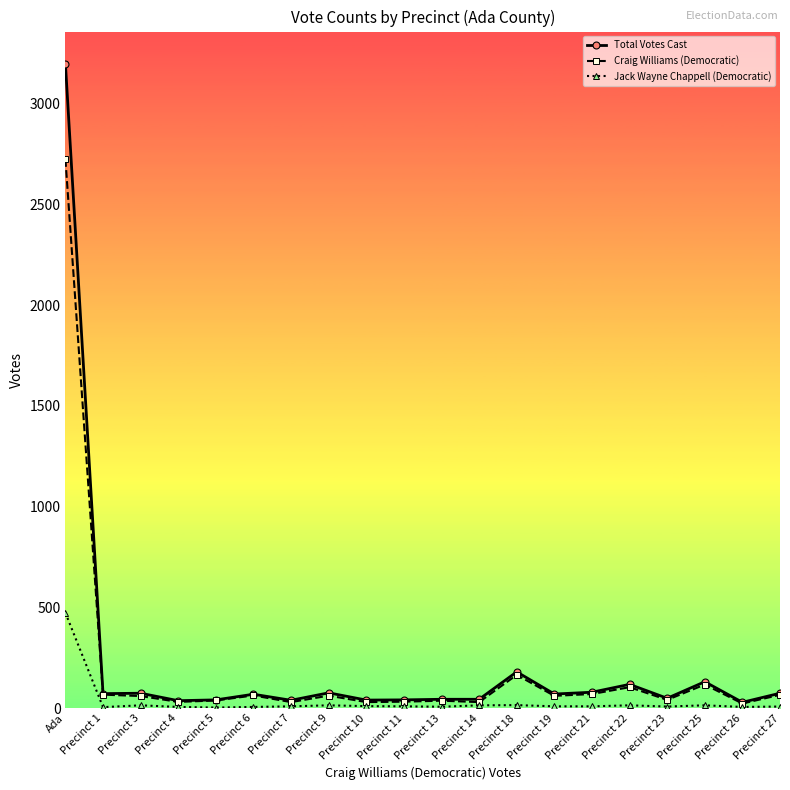

Rank the series by their maximum value, from lowest to highest.

Jack Wayne Chappell (Democratic), Craig Williams (Democratic), Total Votes Cast